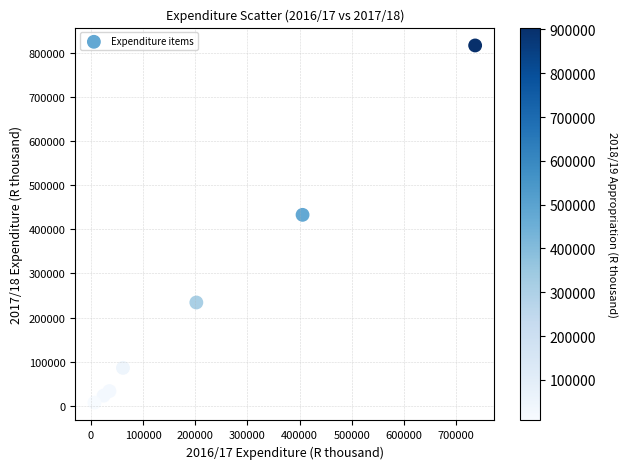

What is the average X value?

210441